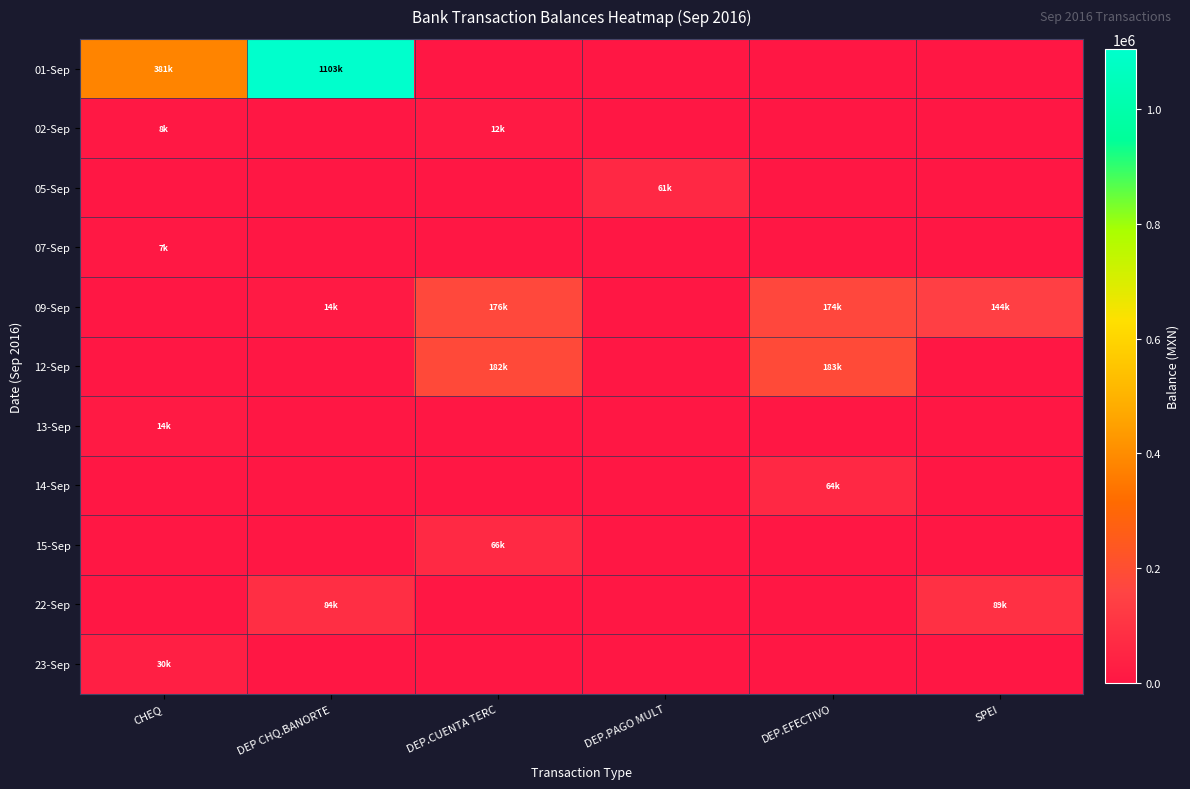

Reading left to right, transcribe all the data shown in this chart.

01-Sep: CHEQ=381040.7	DEP CHQ.BANORTE=1103440.7	DEP.CUENTA TERC=0.0	DEP.PAGO MULT=0.0	DEP.EFECTIVO=0.0	SPEI=0.0
02-Sep: CHEQ=8440.7	DEP CHQ.BANORTE=0.0	DEP.CUENTA TERC=12120.7	DEP.PAGO MULT=0.0	DEP.EFECTIVO=0.0	SPEI=0.0
05-Sep: CHEQ=0.0	DEP CHQ.BANORTE=0.0	DEP.CUENTA TERC=0.0	DEP.PAGO MULT=60541.2	DEP.EFECTIVO=0.0	SPEI=0.0
07-Sep: CHEQ=6541.2	DEP CHQ.BANORTE=0.0	DEP.CUENTA TERC=0.0	DEP.PAGO MULT=0.0	DEP.EFECTIVO=0.0	SPEI=0.0
09-Sep: CHEQ=0.0	DEP CHQ.BANORTE=13894.7	DEP.CUENTA TERC=175929.2	DEP.PAGO MULT=0.0	DEP.EFECTIVO=174089.2	SPEI=144089.2
12-Sep: CHEQ=0.0	DEP CHQ.BANORTE=0.0	DEP.CUENTA TERC=182085.2	DEP.PAGO MULT=0.0	DEP.EFECTIVO=183285.2	SPEI=0.0
13-Sep: CHEQ=14285.2	DEP CHQ.BANORTE=0.0	DEP.CUENTA TERC=0.0	DEP.PAGO MULT=0.0	DEP.EFECTIVO=0.0	SPEI=0.0
14-Sep: CHEQ=0.0	DEP CHQ.BANORTE=0.0	DEP.CUENTA TERC=0.0	DEP.PAGO MULT=0.0	DEP.EFECTIVO=64285.2	SPEI=0.0
15-Sep: CHEQ=0.0	DEP CHQ.BANORTE=0.0	DEP.CUENTA TERC=65977.2	DEP.PAGO MULT=0.0	DEP.EFECTIVO=0.0	SPEI=0.0
22-Sep: CHEQ=0.0	DEP CHQ.BANORTE=83966.6	DEP.CUENTA TERC=0.0	DEP.PAGO MULT=0.0	DEP.EFECTIVO=0.0	SPEI=89225.5
23-Sep: CHEQ=30225.5	DEP CHQ.BANORTE=0.0	DEP.CUENTA TERC=0.0	DEP.PAGO MULT=0.0	DEP.EFECTIVO=0.0	SPEI=0.0